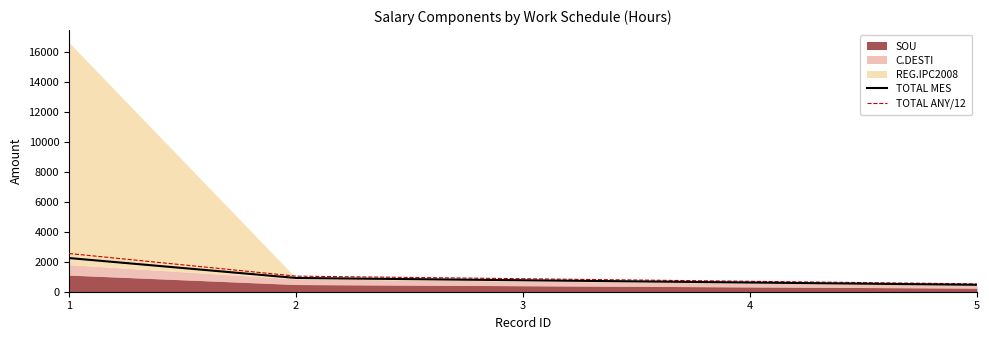

Between 2 and 5, which series saw the biggest shift?

TOTAL ANY/12